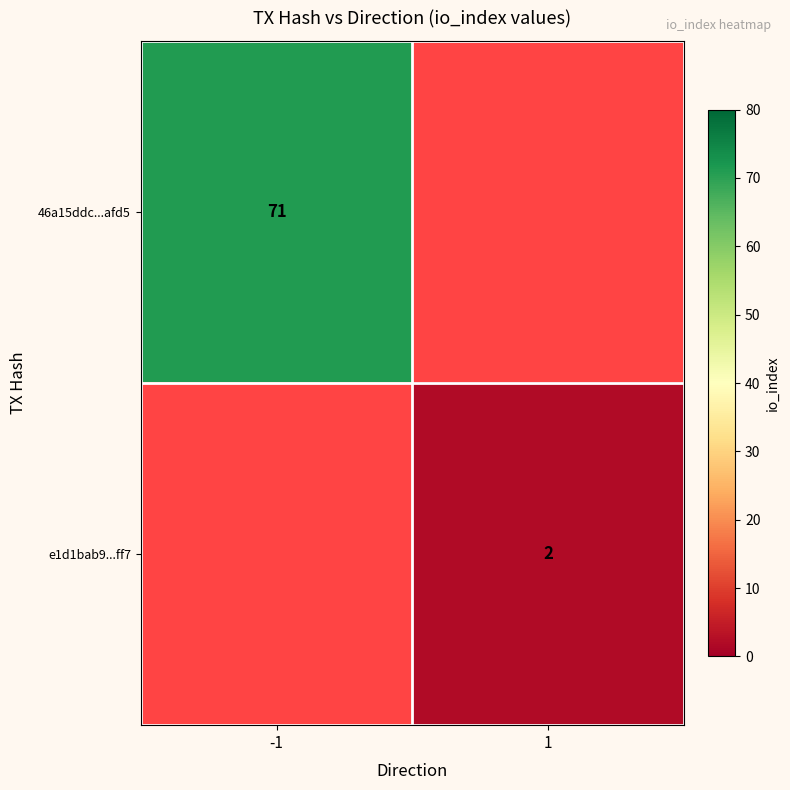

Is the value of 46a15ddc...afd5 at -1 greater than the value of e1d1bab9...ff7 at 1?

Yes